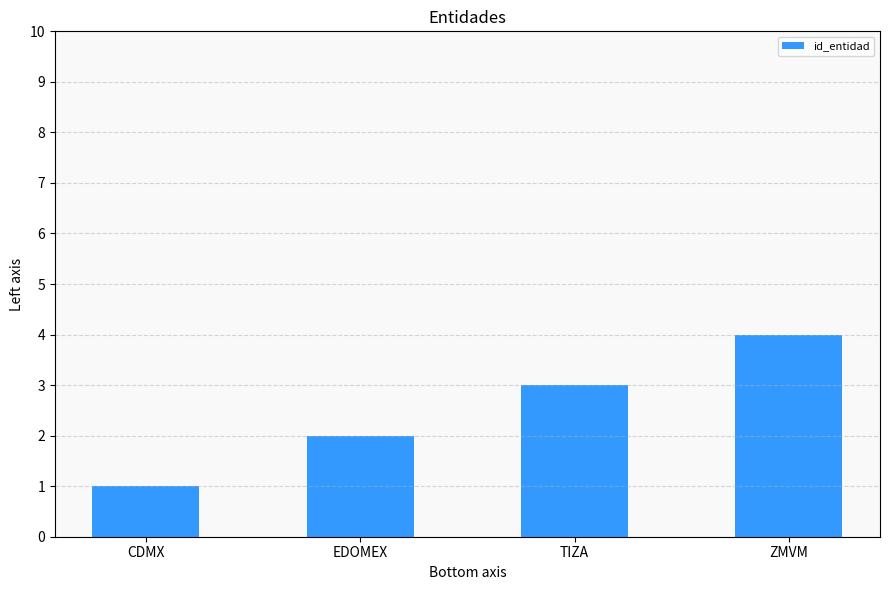

Which label corresponds to the smallest value in the chart?

CDMX